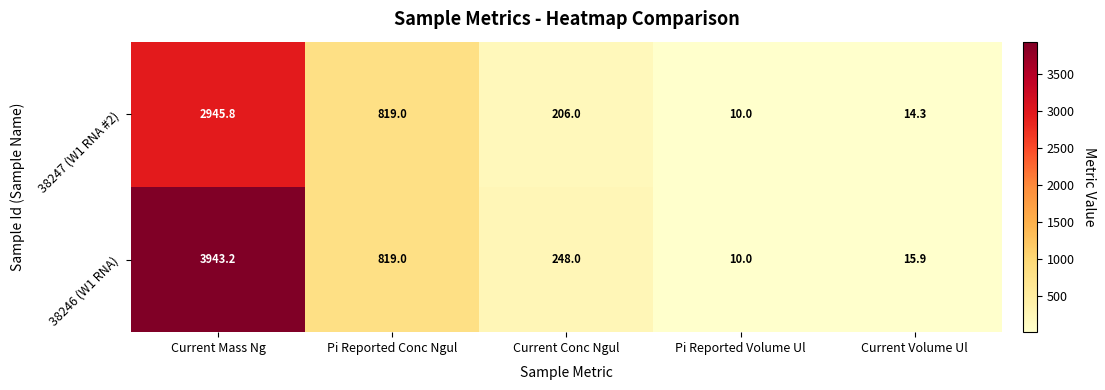

Which series has the largest range (max minus min)?

38246 (W1 RNA)